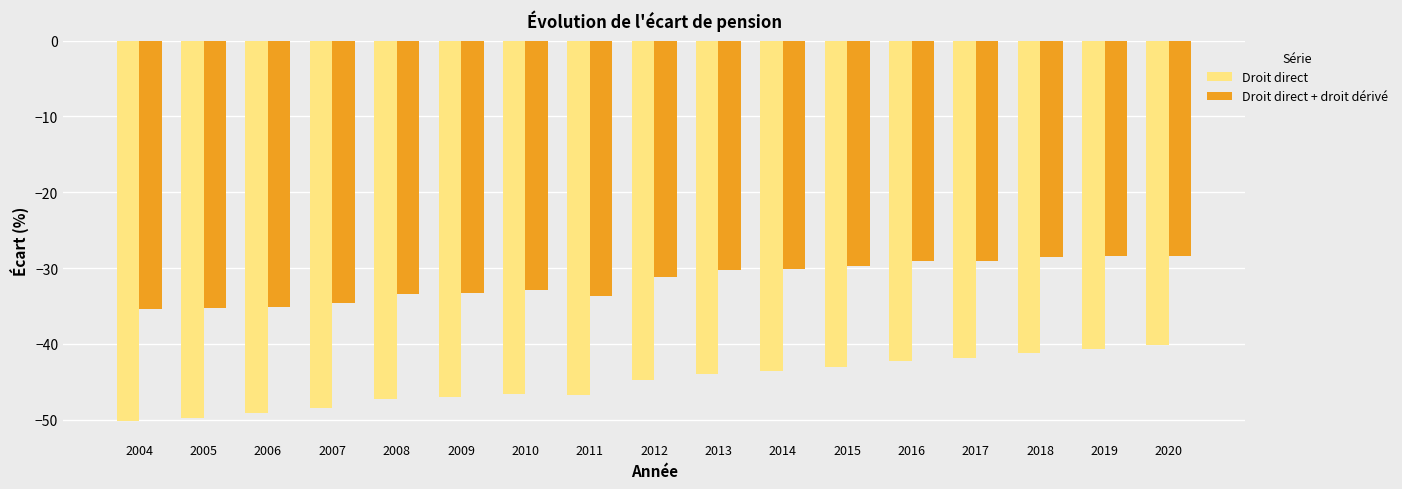

What is the value of the Droit direct + droit dérivé bar at the 6th from the left?

-33.3